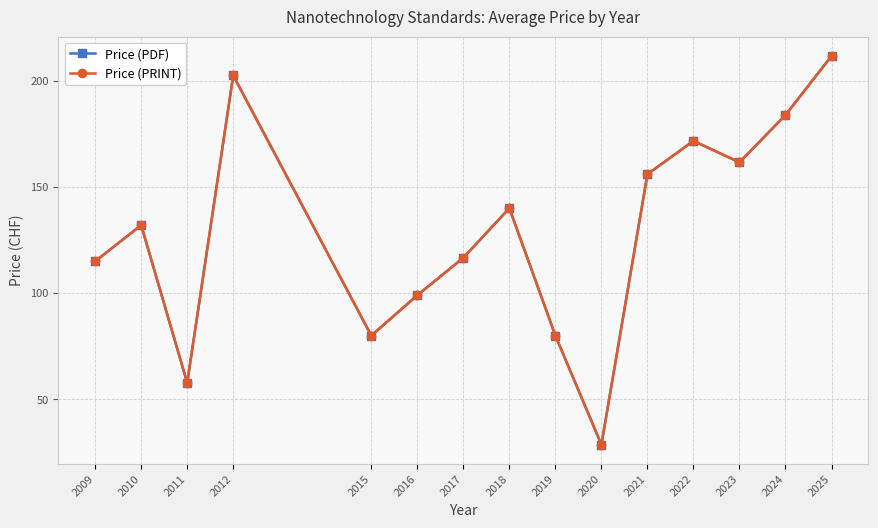

What is the lowest value of the Price (PRINT) series?

28.7